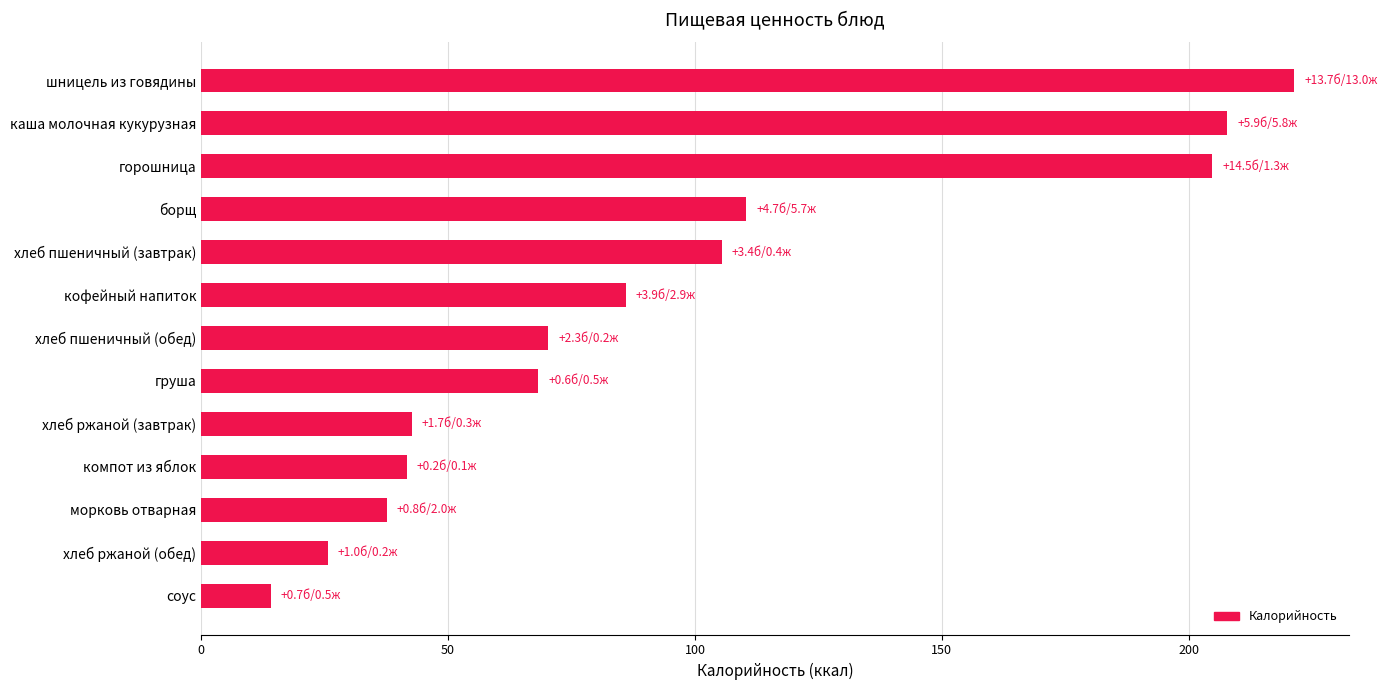

What is the sum of the values at груша and морковь отварная?

105.9